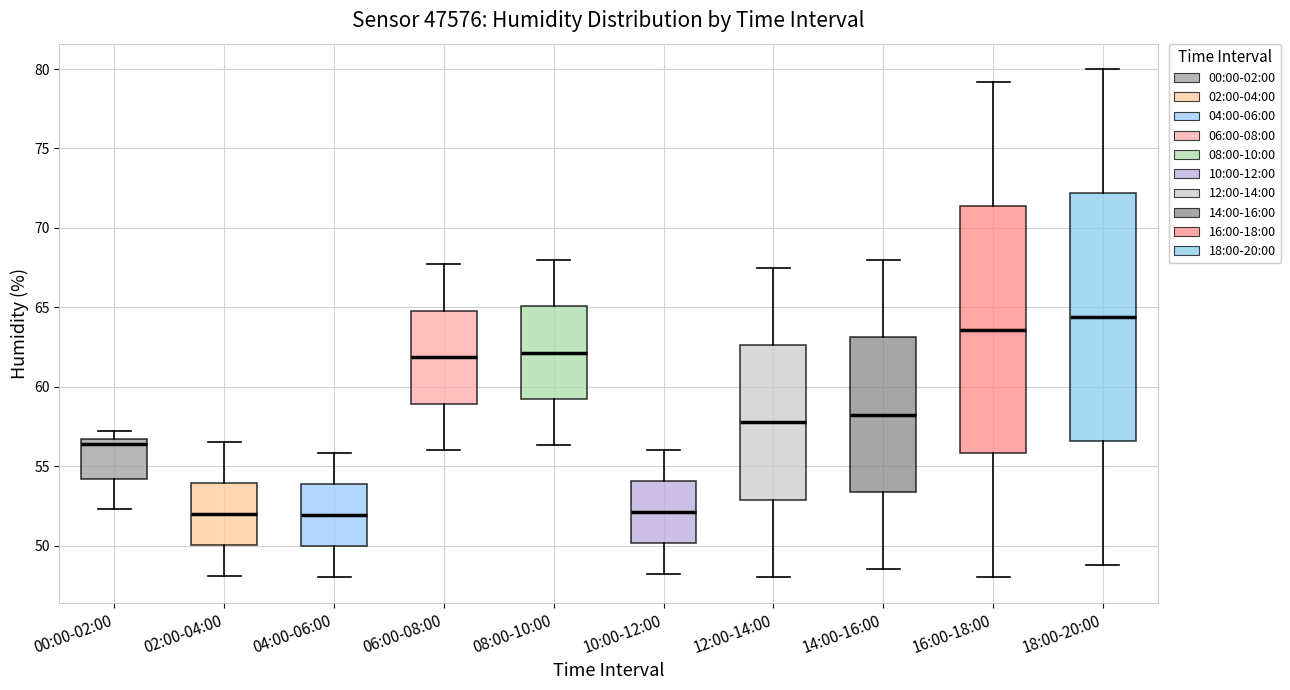

Where does the upper whisker of the box for 06:00-08:00 end on the y-axis? The values are not printed on the chart, so give them approximately, as read against the axis.

67.5